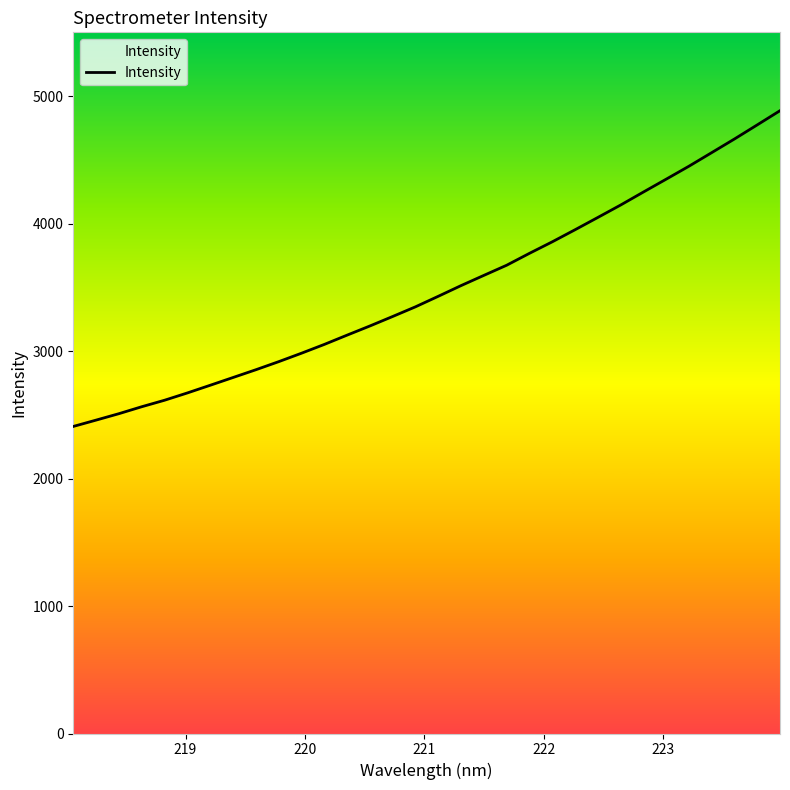

Reading left to right, extract all data points from this chart.

2408.6	2458.3	2508.7	2563.2	2614.2	2671.4	2731.6	2792.4	2853.3	2916.6	2982.9	3051.8	3124.7	3196.6	3271.1	3346.9	3429.5	3513.4	3593.5	3673.1	3766.4	3856.6	3951.3	4047.7	4145.1	4247.1	4348.0	4449.7	4556.3	4663.4	4774.0	4885.4